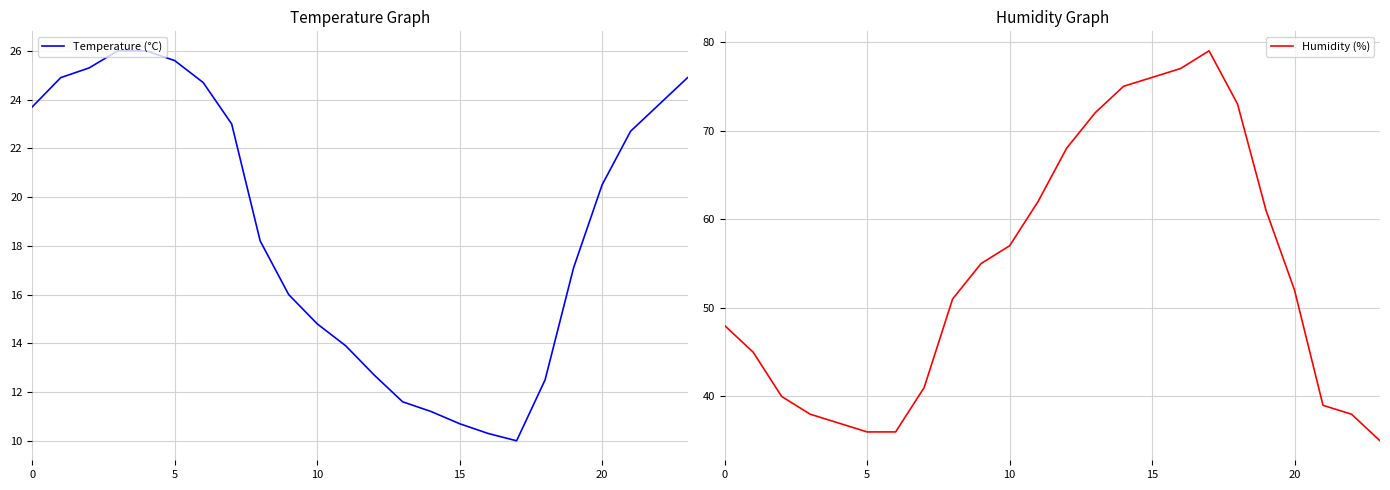

What is the average value of the Humidity (%) series?

54